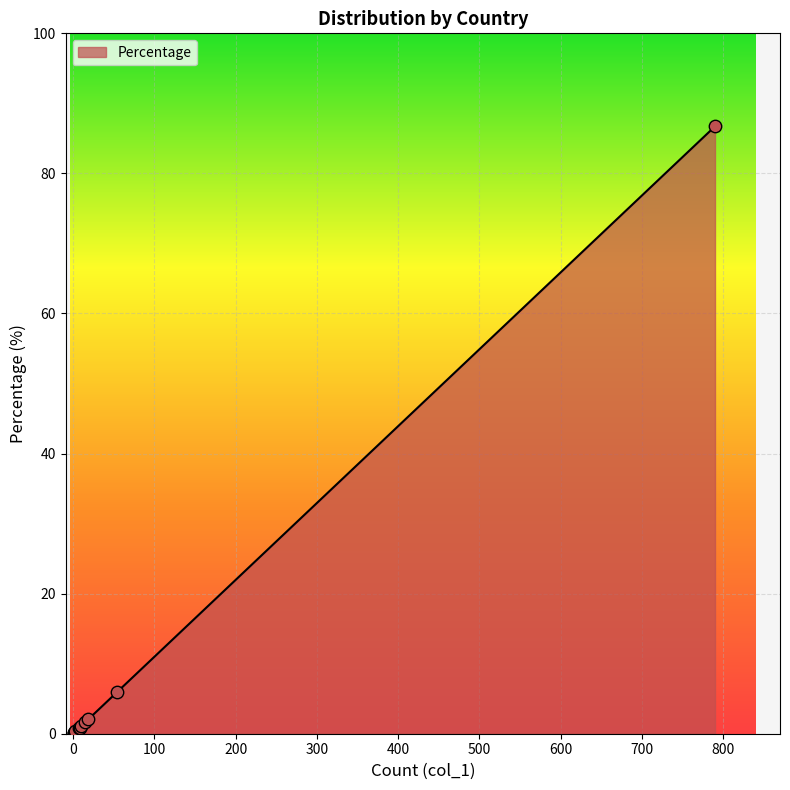

What is the change in value from Brazil to Russian Federation?

-4.3